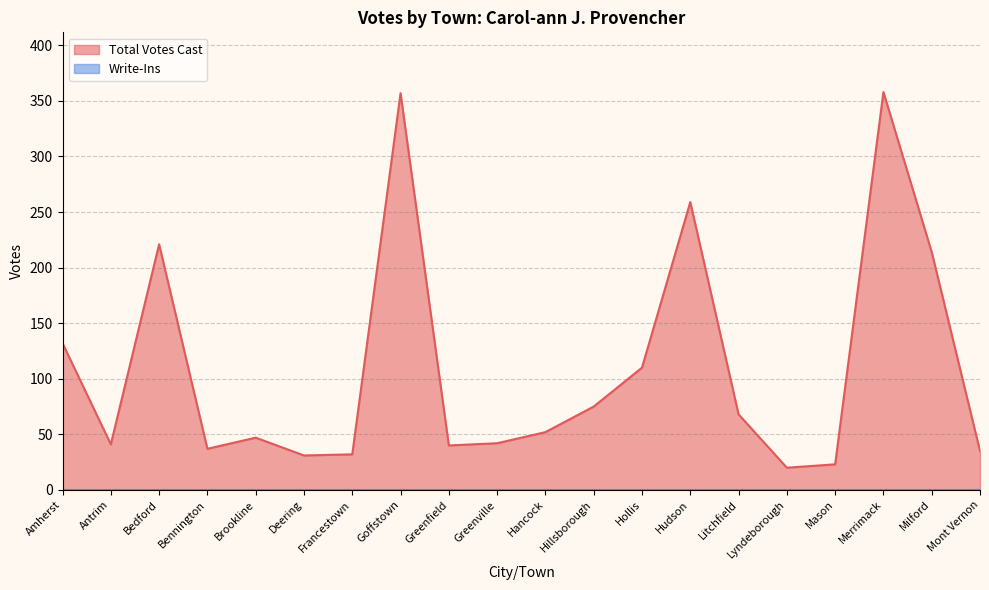

How many values exceed 52?

9